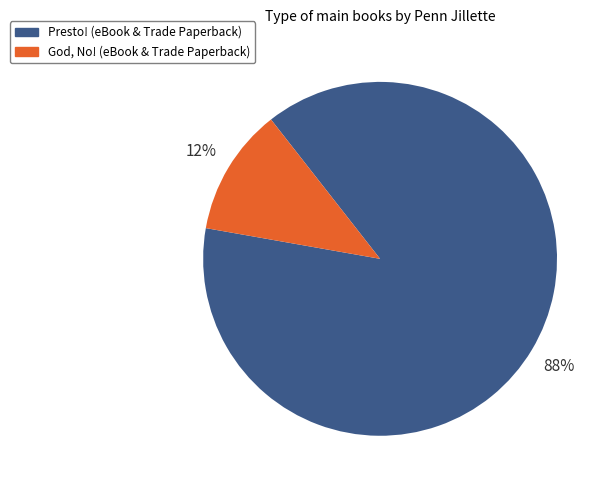

What percentage is the Presto! slice, to the nearest percent?

88%